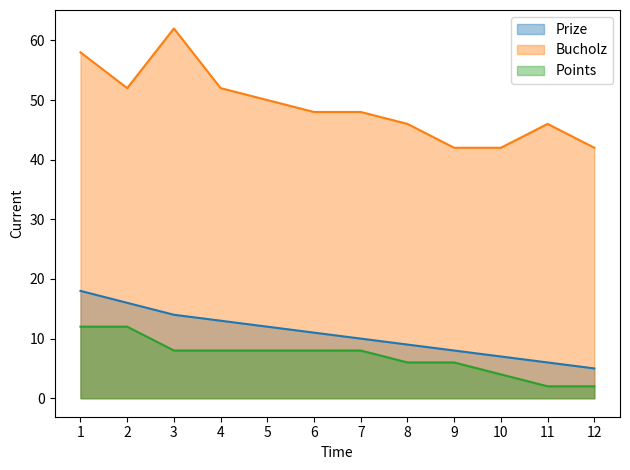

True or false: Prize has more than 0 interior local peaks.

False